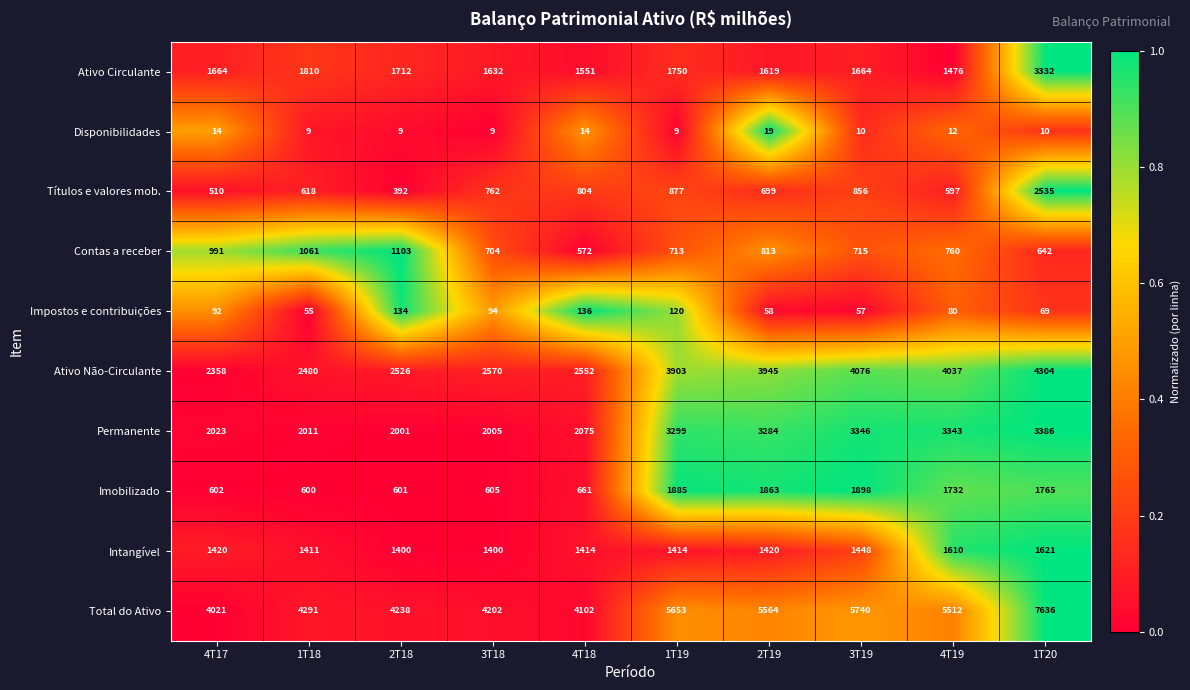

Where is Impostos e contribuições nearest to the value 95?

3T18